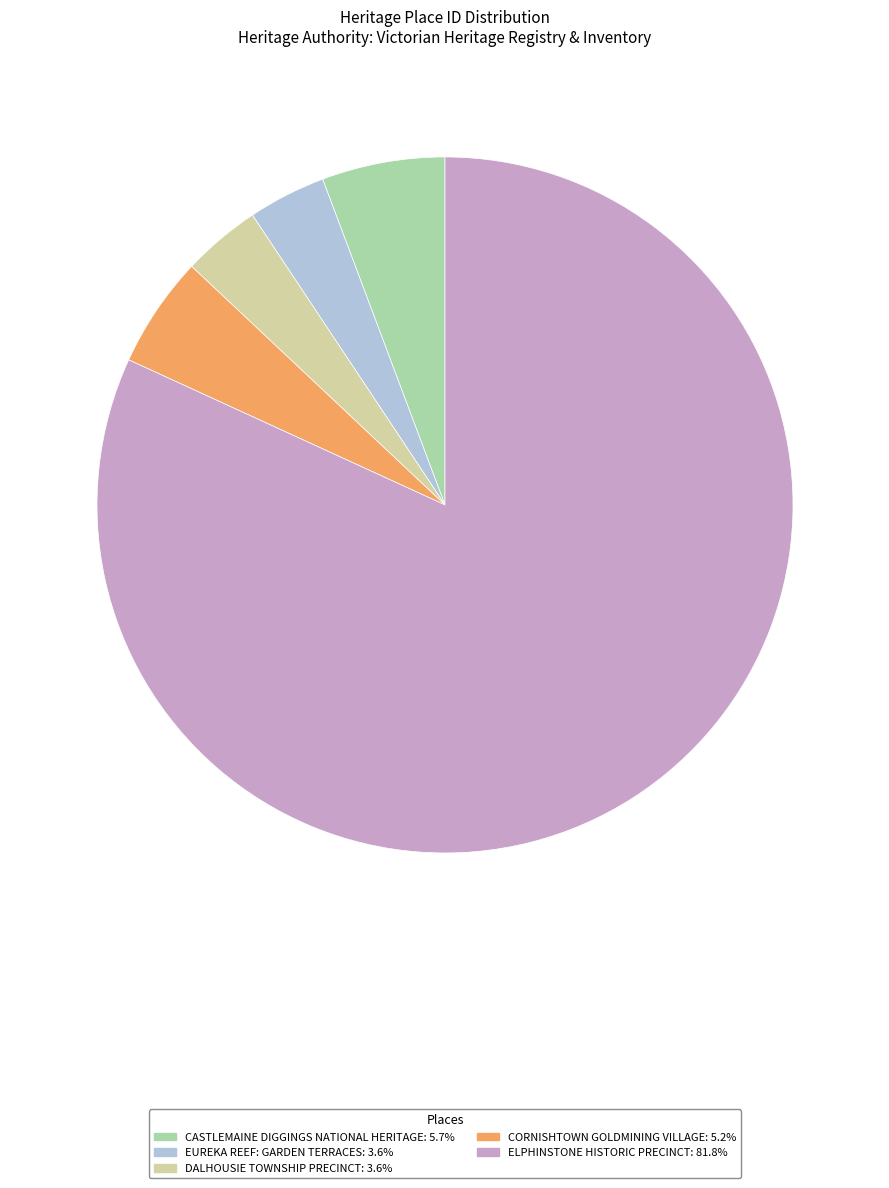

Does EUREKA REEF: GARDEN TERRACES: 3.6% account for over 50% of the chart?

No